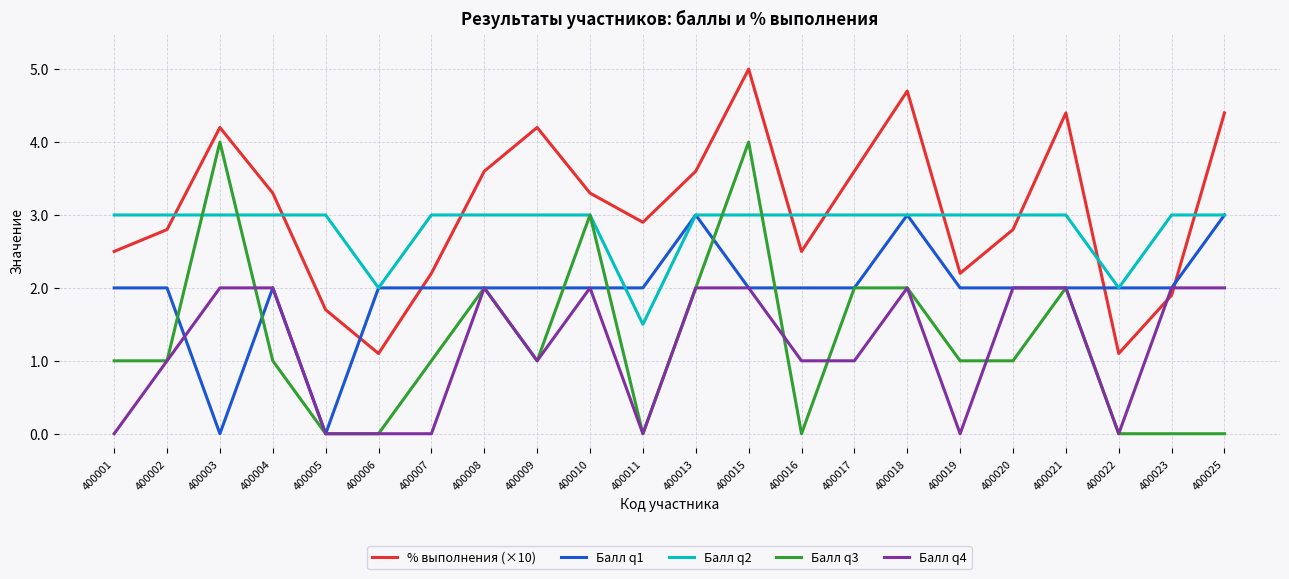

Which series has the widest spread of values?

Балл q3